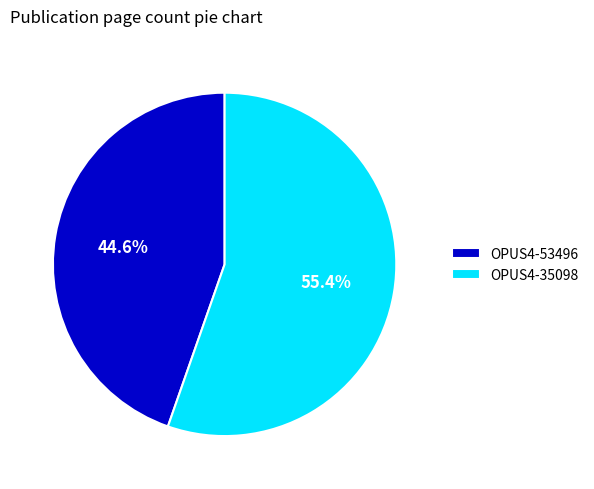

Does any single category account for the majority?

Yes